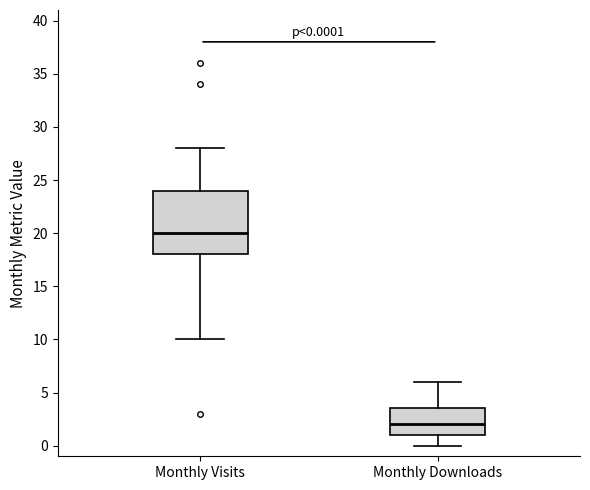

Comparing the boxes themselves (not the whiskers), which one is the tallest?

Monthly Visits